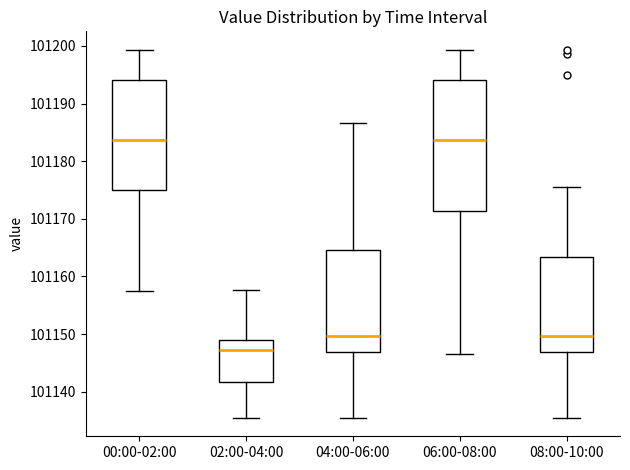

Which box is the tallest, from its lower edge to its upper edge?

06:00-08:00